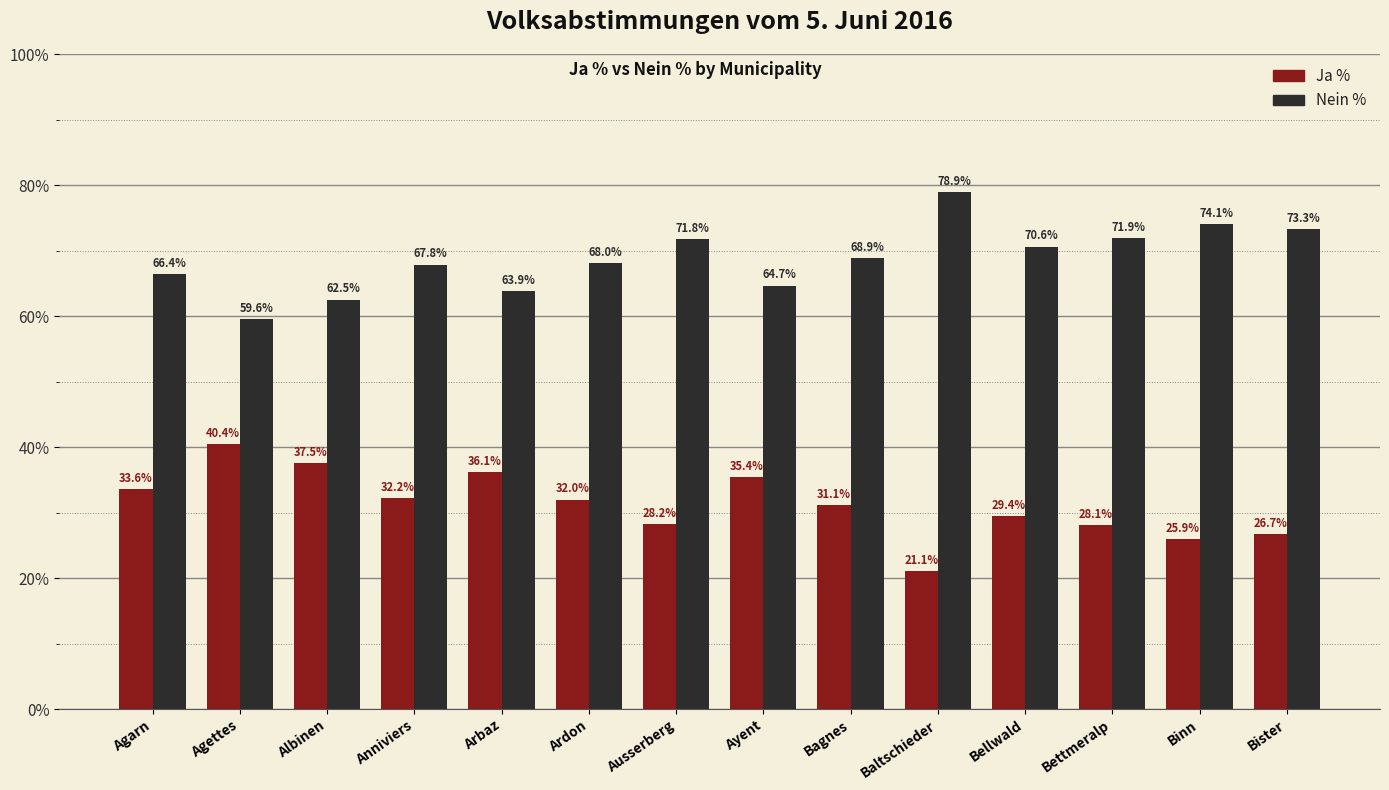

Is the value of Nein % at Ayent greater than the value of Ja % at Agettes?

Yes